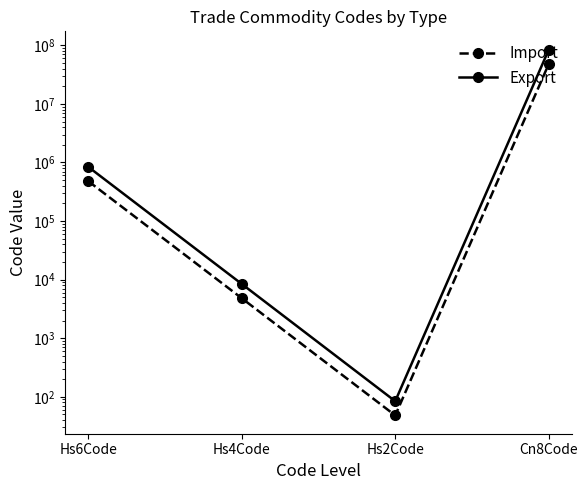

The Import series shows 2880 at Hs4Code. True or false?

False